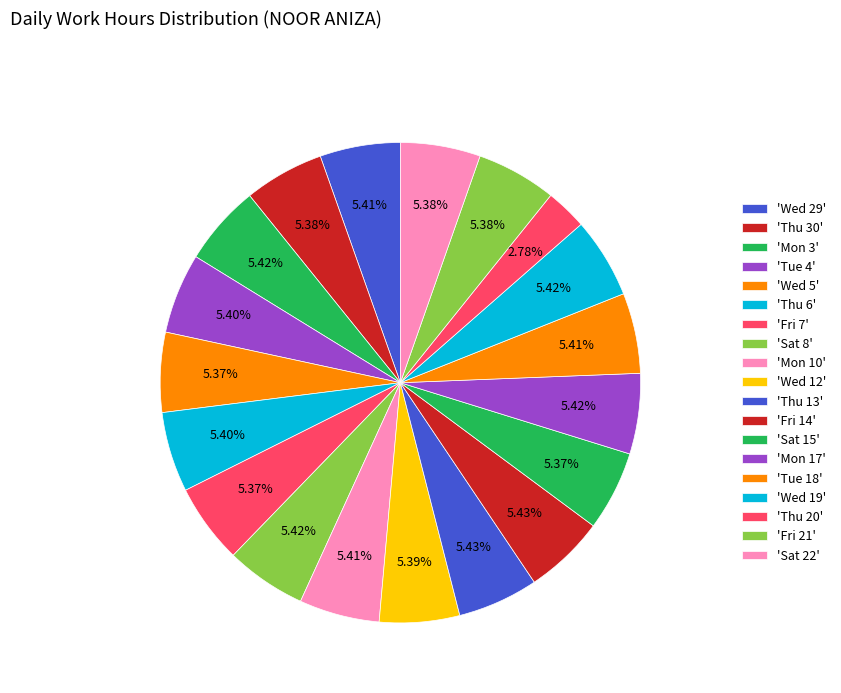

How many segments does this pie chart have?

19